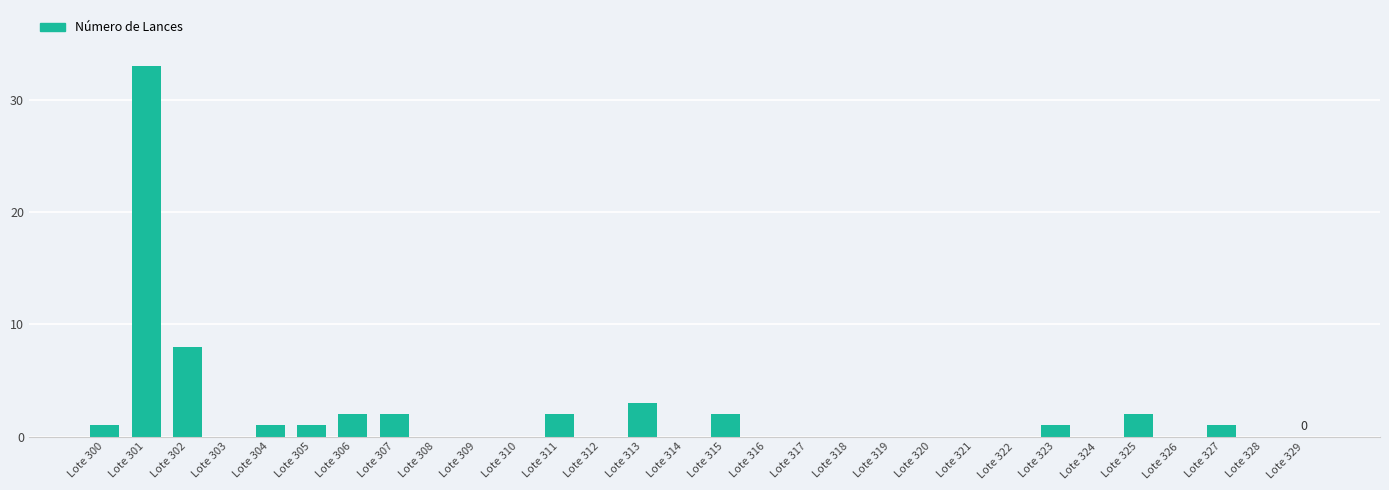

Reading left to right, extract all data points from this chart.

Lote 300=1	Lote 301=33	Lote 302=8	Lote 303=0	Lote 304=1	Lote 305=1	Lote 306=2	Lote 307=2	Lote 308=0	Lote 309=0	Lote 310=0	Lote 311=2	Lote 312=0	Lote 313=3	Lote 314=0	Lote 315=2	Lote 316=0	Lote 317=0	Lote 318=0	Lote 319=0	Lote 320=0	Lote 321=0	Lote 322=0	Lote 323=1	Lote 324=0	Lote 325=2	Lote 326=0	Lote 327=1	Lote 328=0	Lote 329=0